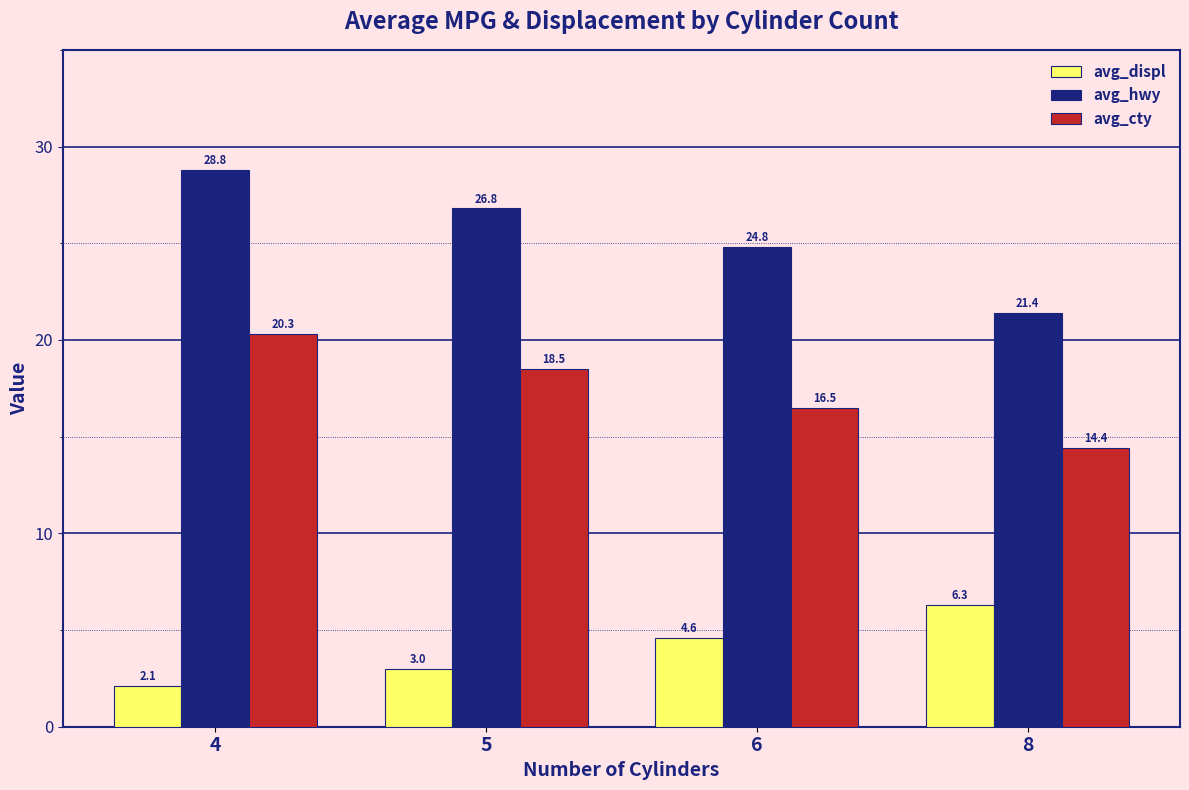

The avg_hwy series shows 24.8 at 6. True or false?

True